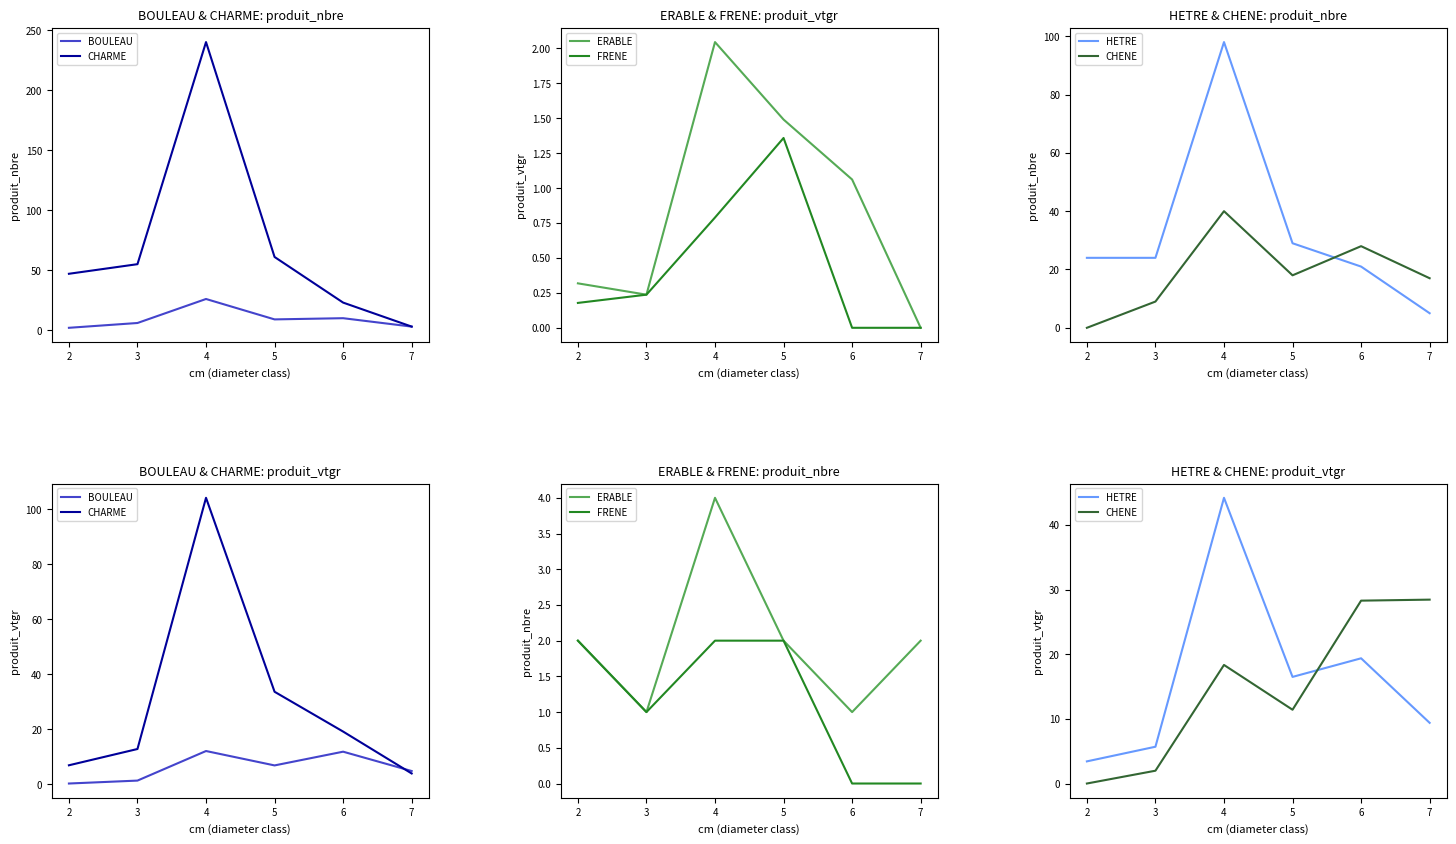

At which category is the sum across all series the highest?

4